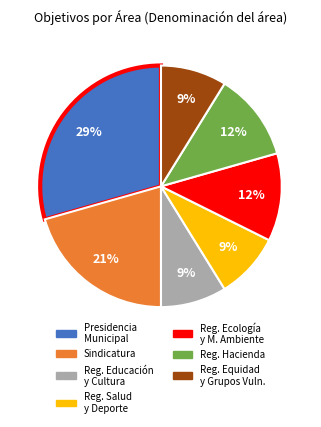

Is there a majority slice in this chart?

No